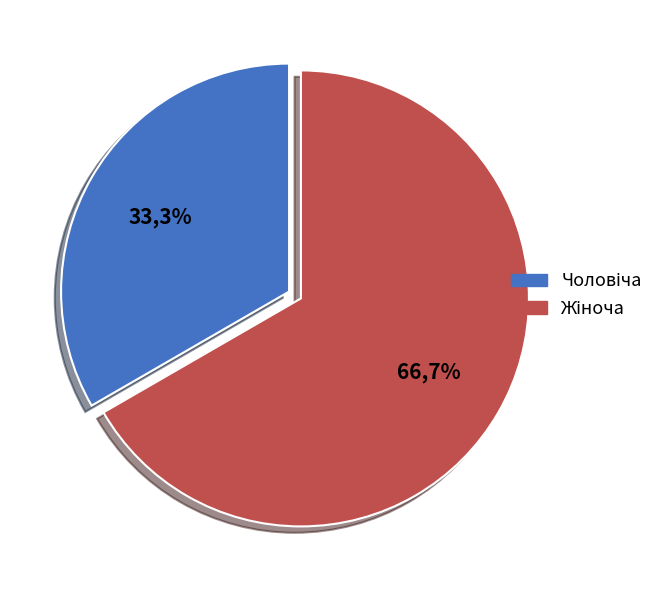

What percentage is NOT represented by Чоловіча?

66.7%